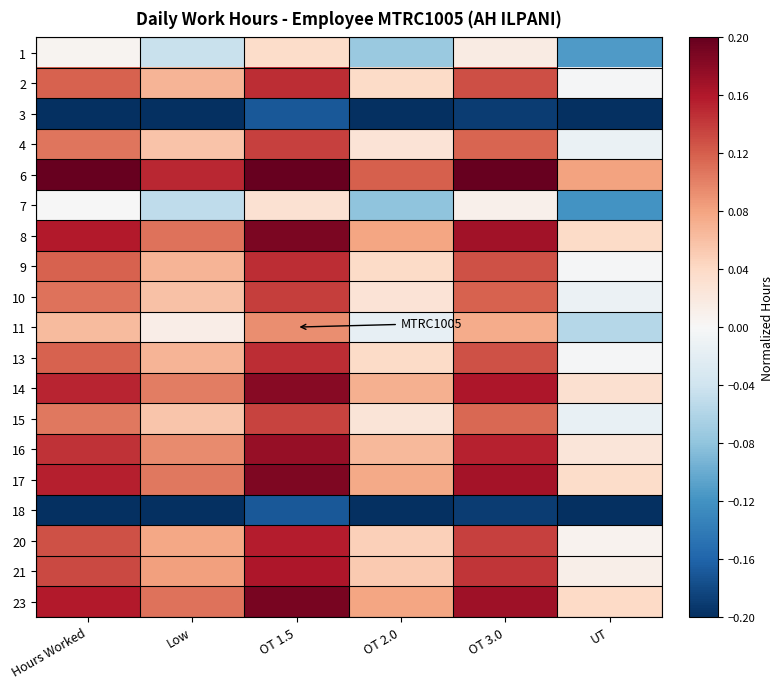

At which category is the sum across all series the highest?

OT 1.5